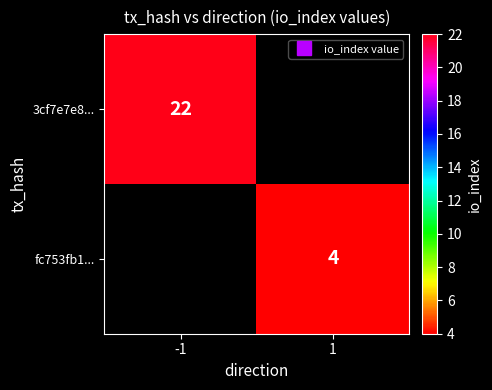

Rank the series by their average value, from highest to lowest.

3cf7e7e8..., fc753fb1...